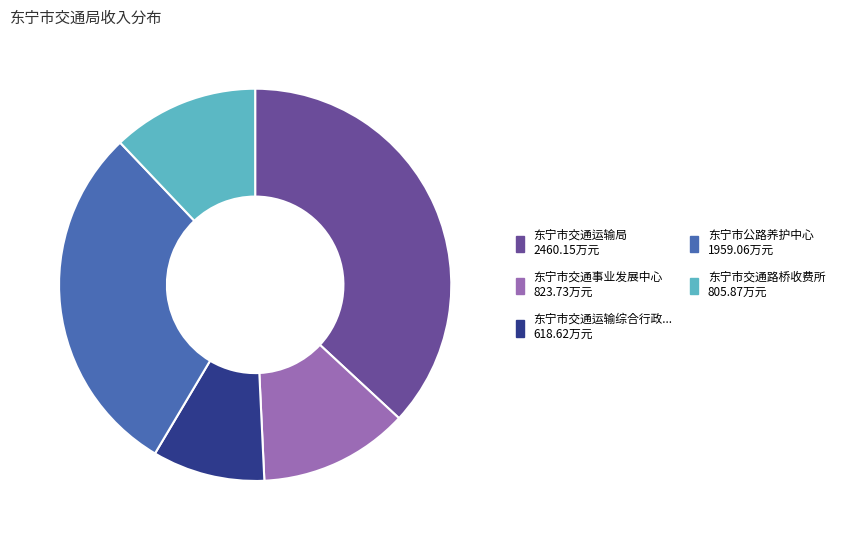

Does any single category account for the majority?

No